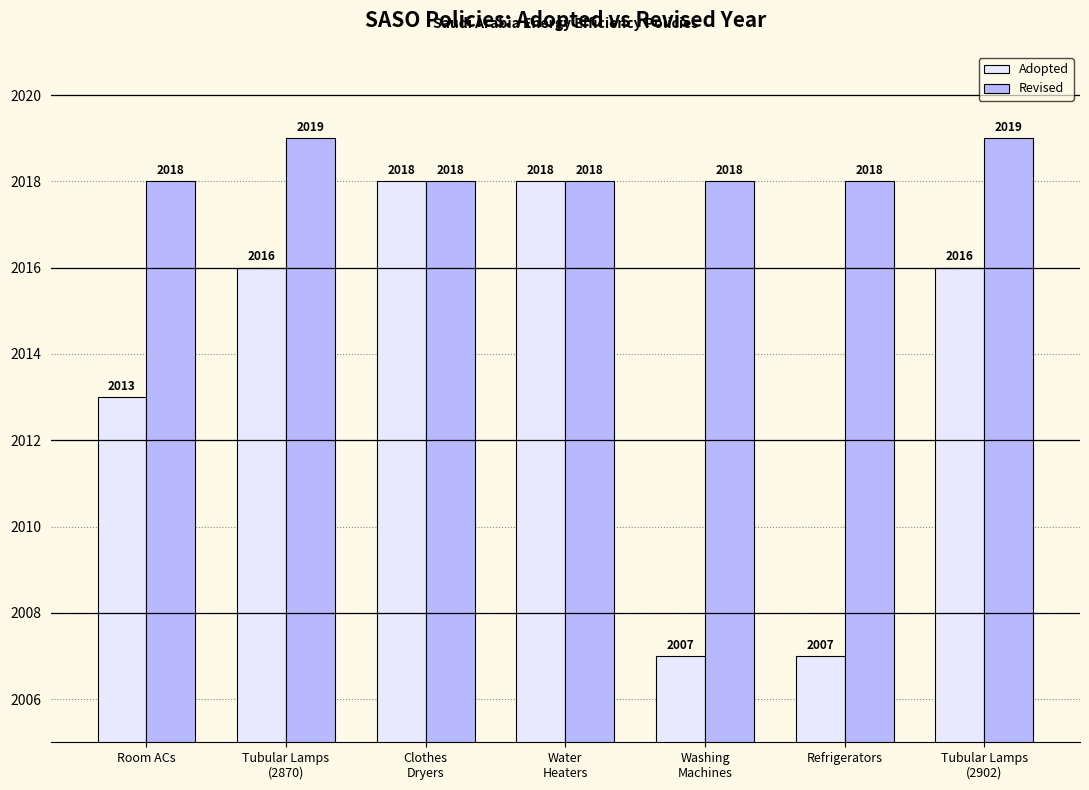

What is the value of the Adopted bar at the 6th from the left?

2007